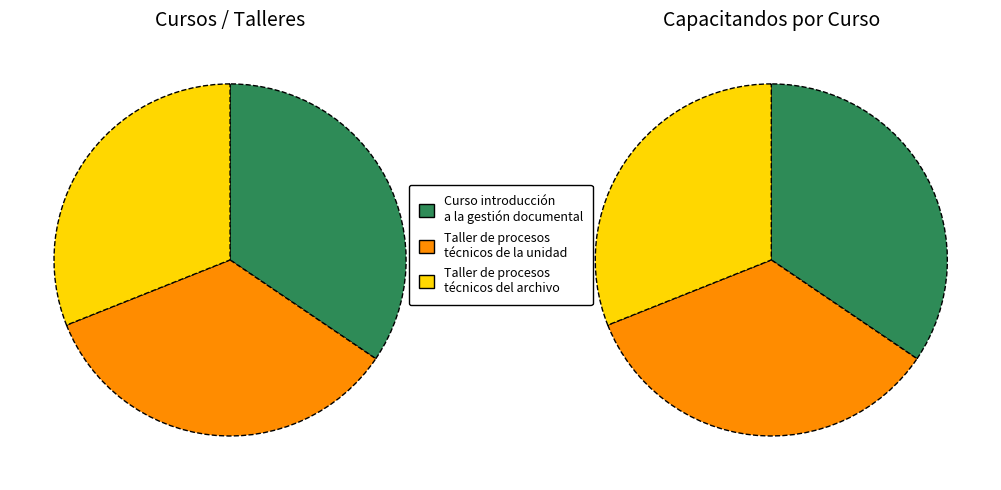

Count the number of slices in the pie.

3